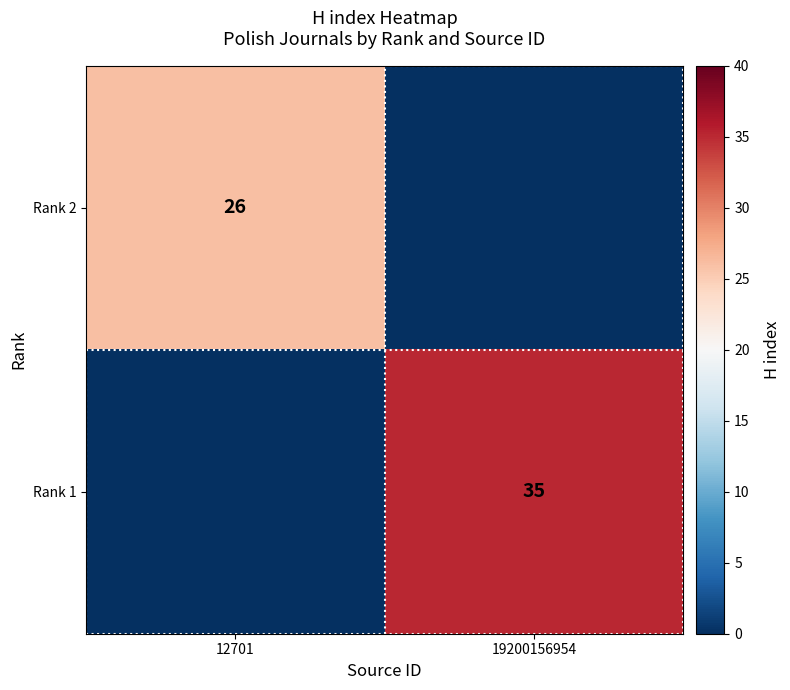

Which label corresponds to the largest value in the chart?

19200156954